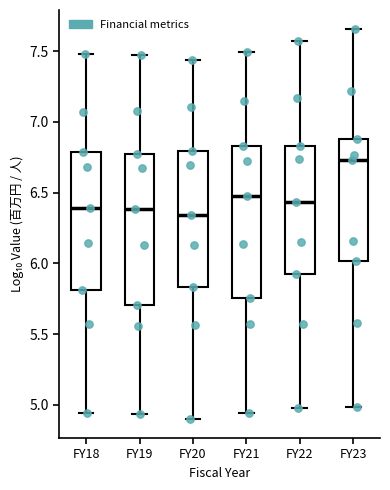

Which box's median line is the highest?

FY23